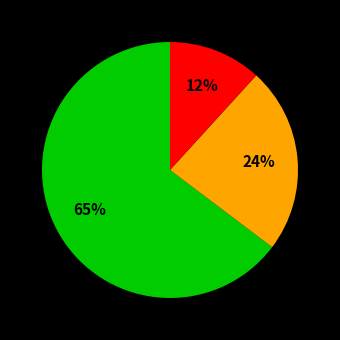

Is there any slice that represents more than half of the pie?

Yes